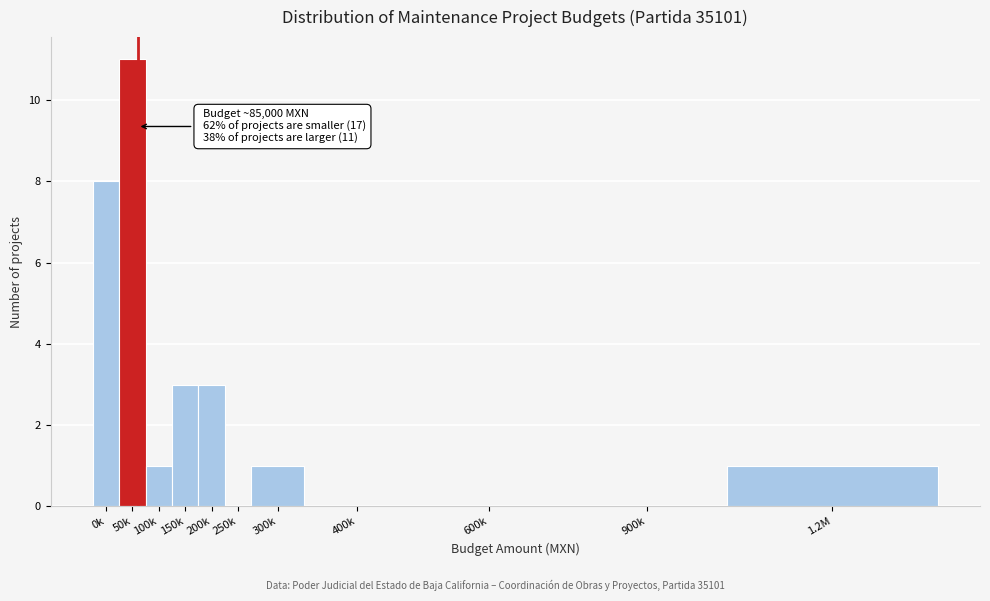

Reading left to right, list all the values displayed in this chart.

0k=8	50k=11	100k=1	150k=3	200k=3	250k=0	300k=1	400k=0	600k=0	900k=0	1.2M=1